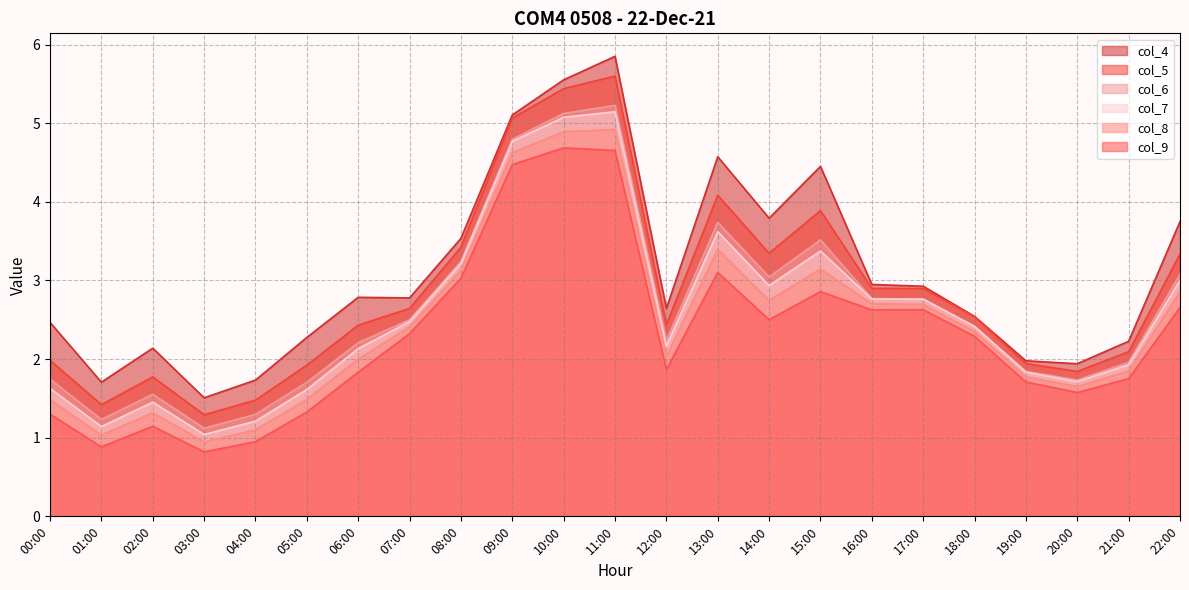

How many lines are shown in the chart?

6